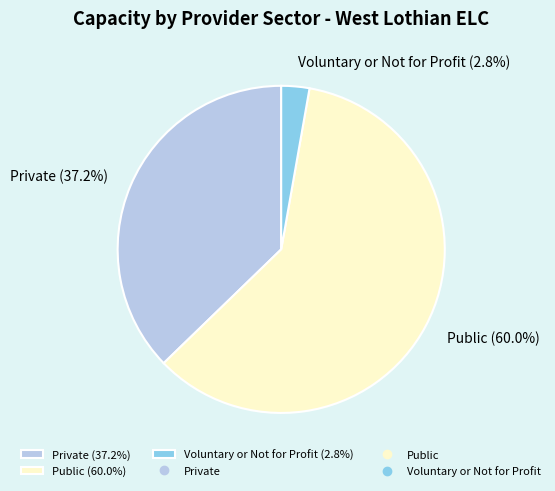

What percentage is the Public slice, to the nearest percent?

60%